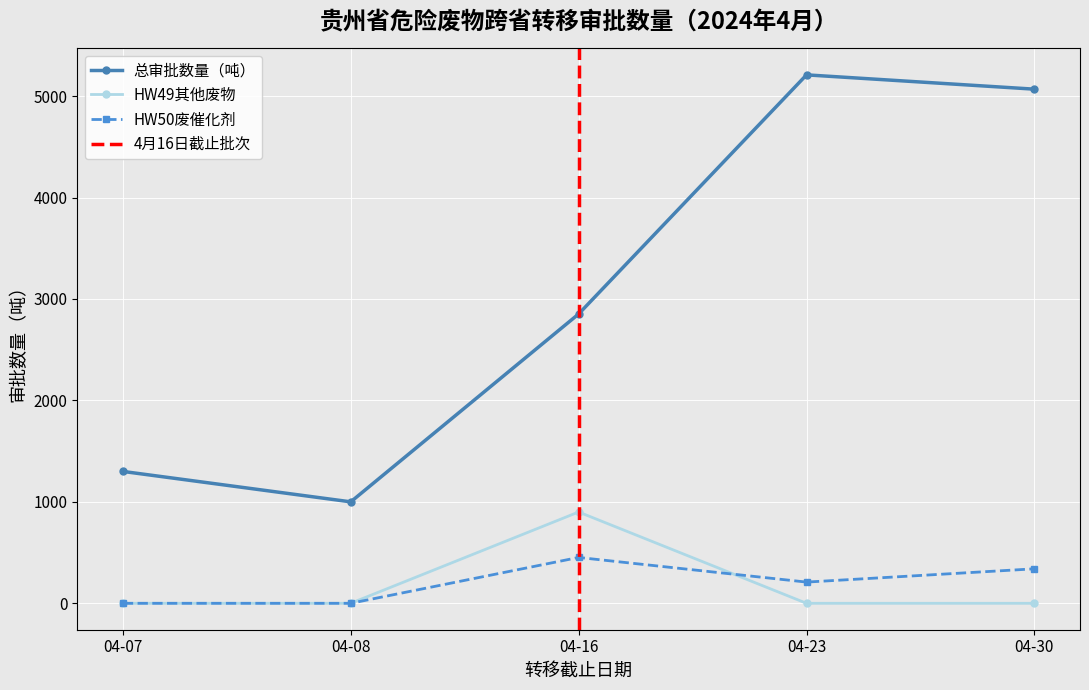

At which label does HW49其他废物 reach its peak?

04-16